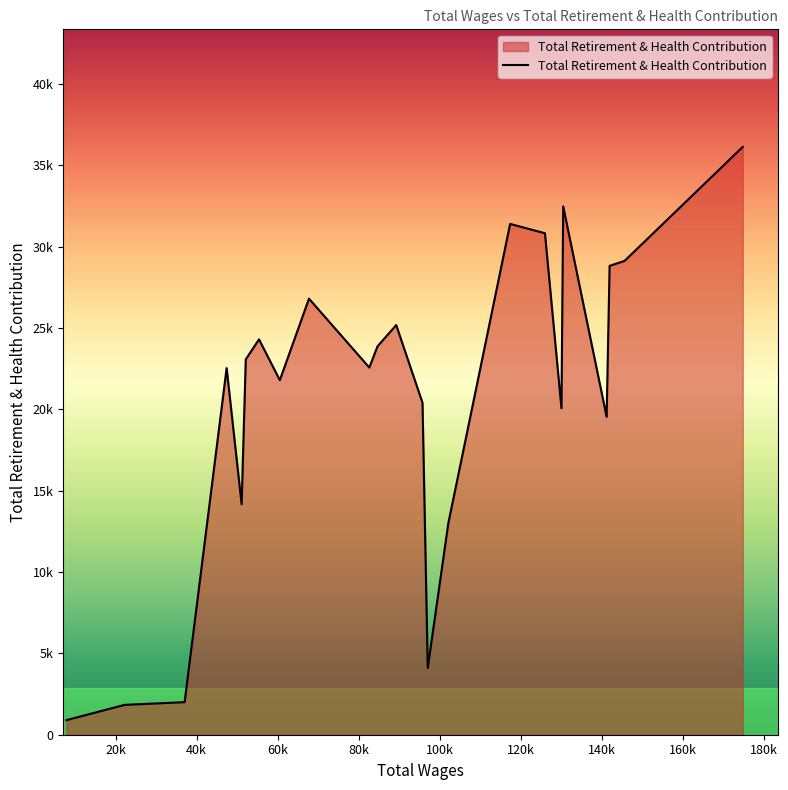

Is this an area chart (filled region under the line)?

Yes